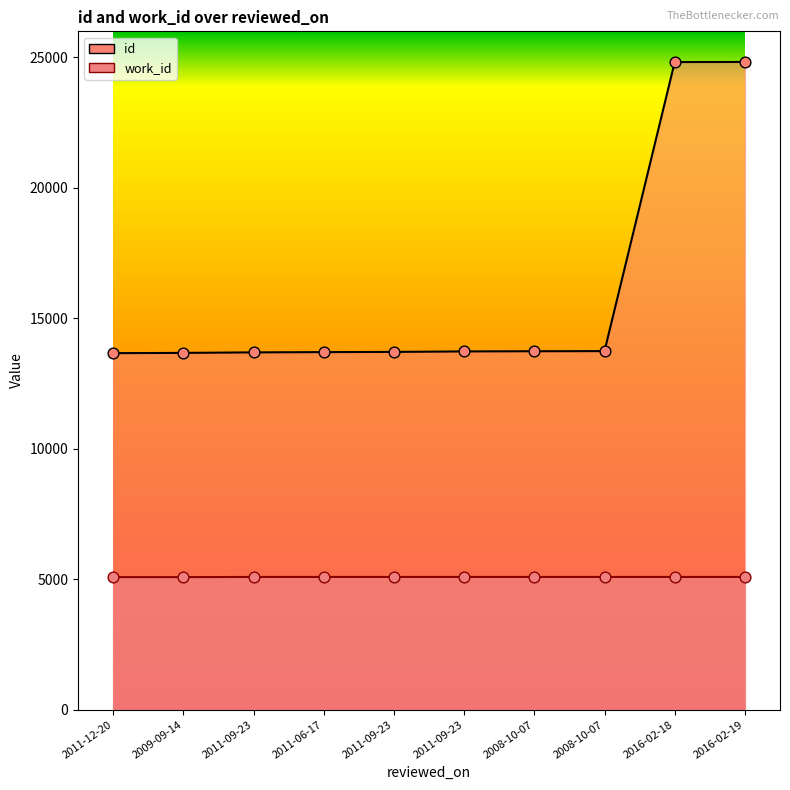

Which series contains the lowest Y value?

work_id